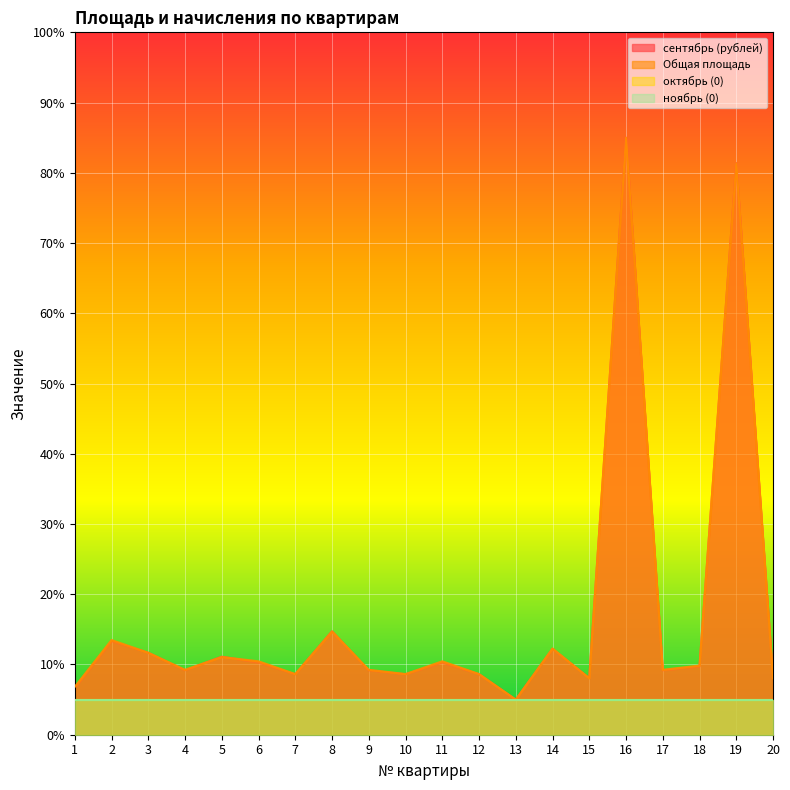

What is the value of the Общая площадь point at the 4th from the left?

9.2